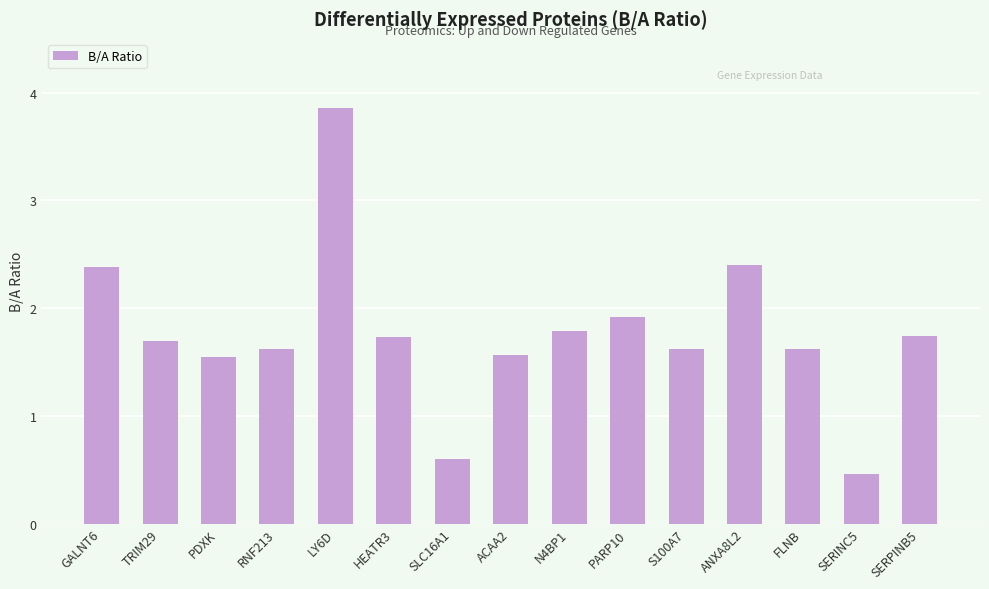

Does the chart contain any negative values?

No